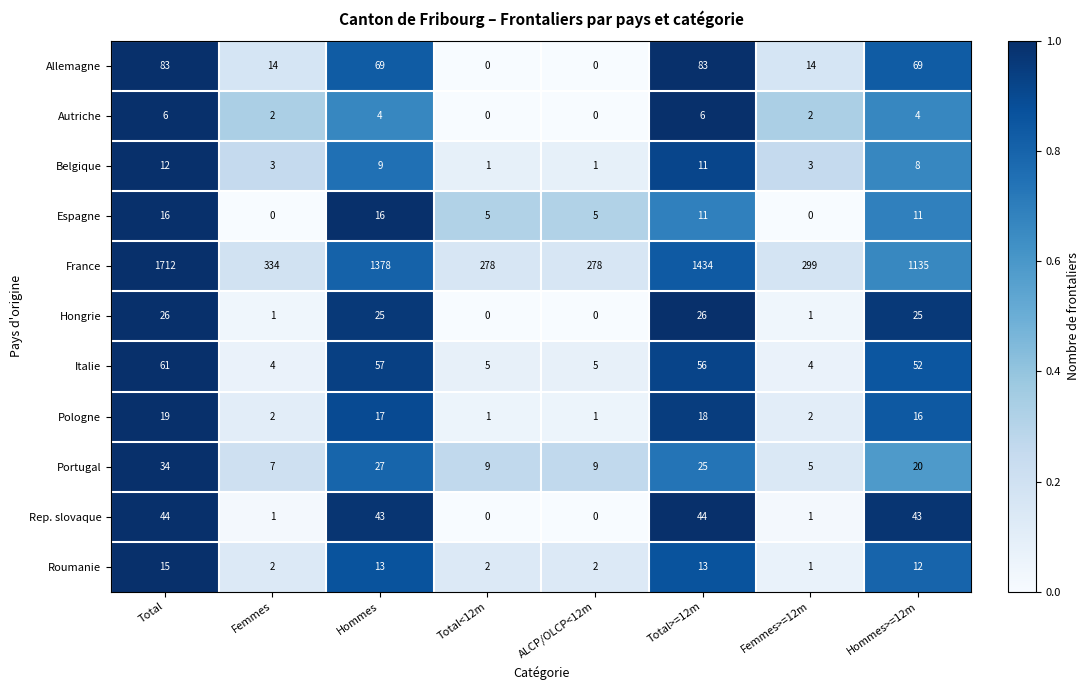

The Allemagne series shows 14 at Femmes. True or false?

True